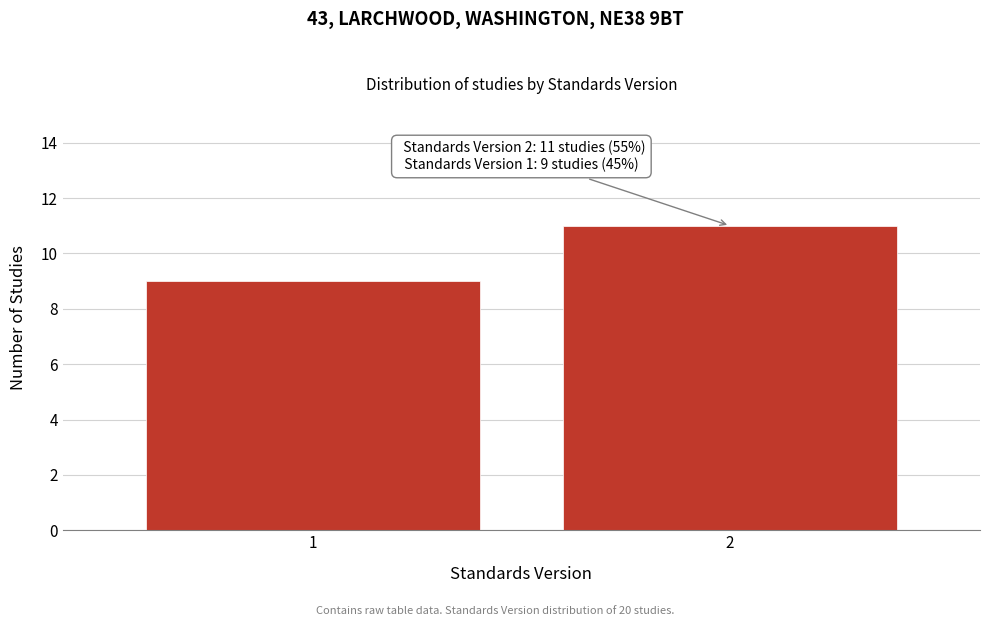

Reading left to right, transcribe all the data shown in this chart.

1=9	2=11